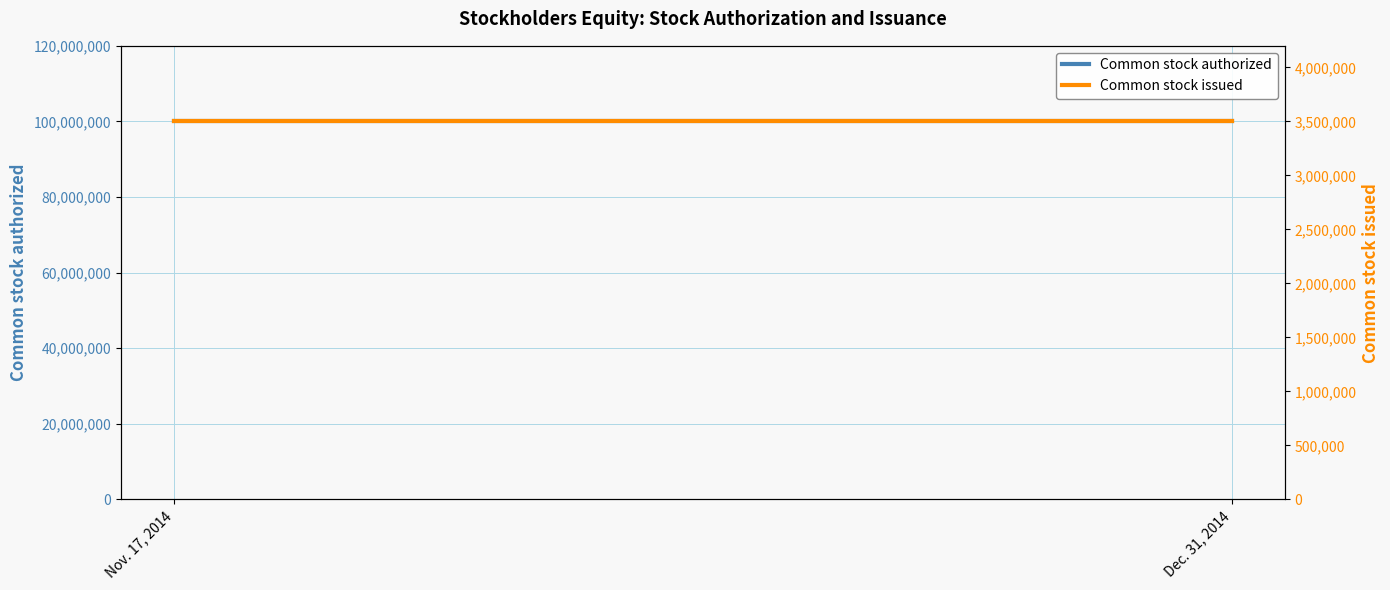

Reading left to right, list all the values displayed in this chart.

Common stock authorized: 100000000	100000000
Common stock issued: 3500000	3500000